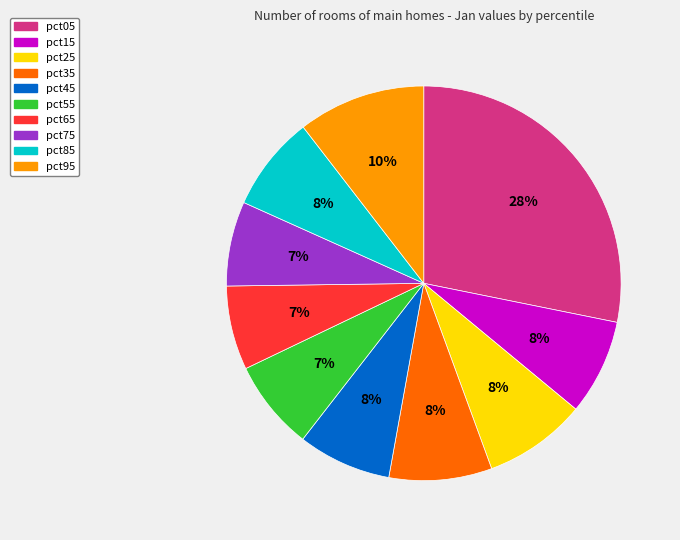

Is the sum of pct45 and pct15 greater than half?

No